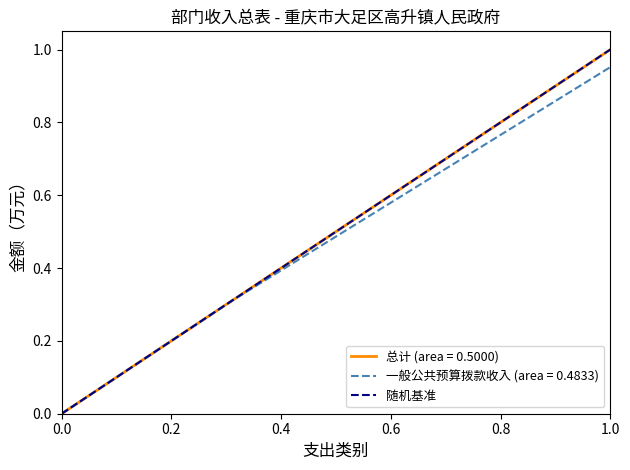

Does the chart have visible grid lines?

No